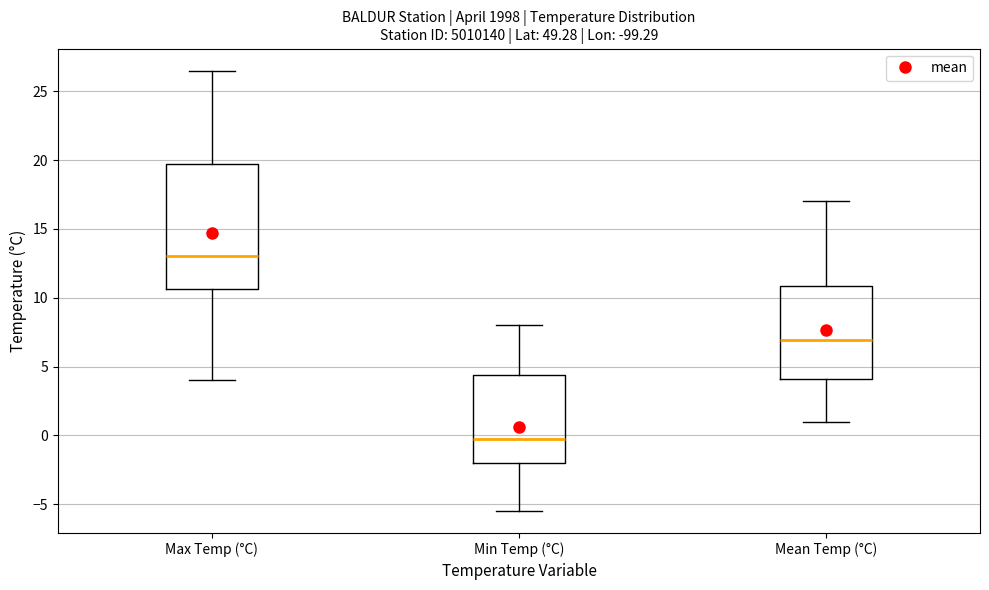

Where does the upper whisker of the box for Max Temp (°C) end on the y-axis? The values are not printed on the chart, so give them approximately, as read against the axis.

26.5